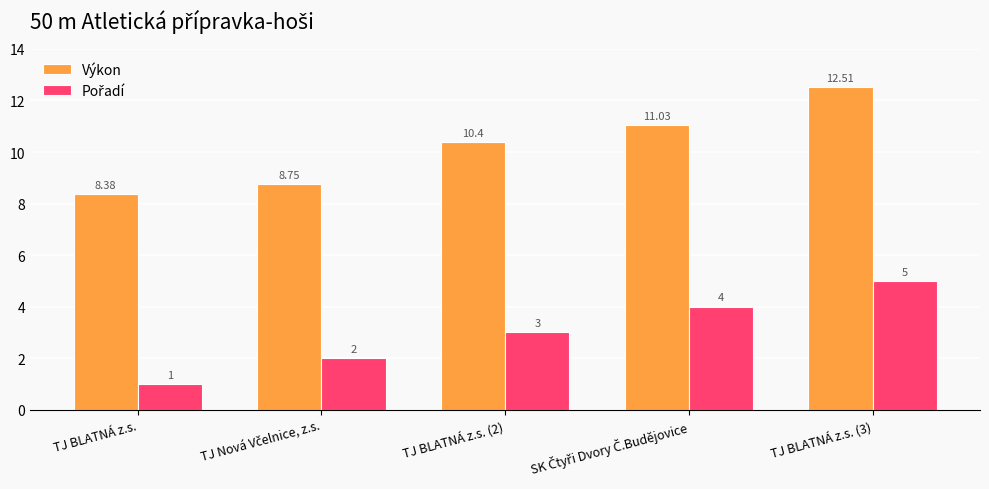

Which category has the lowest value in the Výkon series?

TJ BLATNÁ z.s.